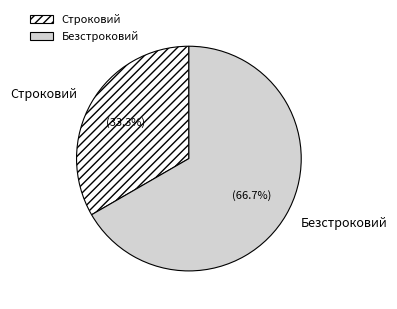

To the nearest percent, what is the difference between the largest and smallest slice percentages?

33%